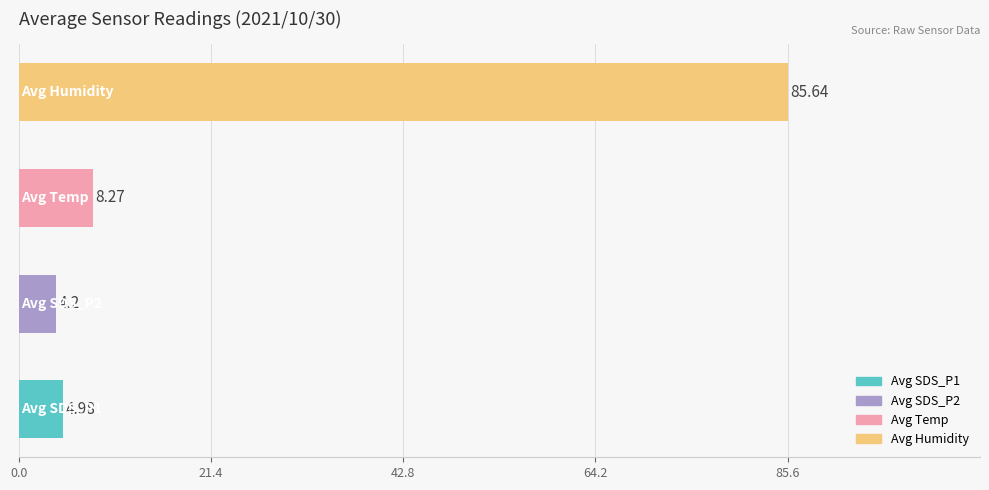

What is the sum of all values?

103.1